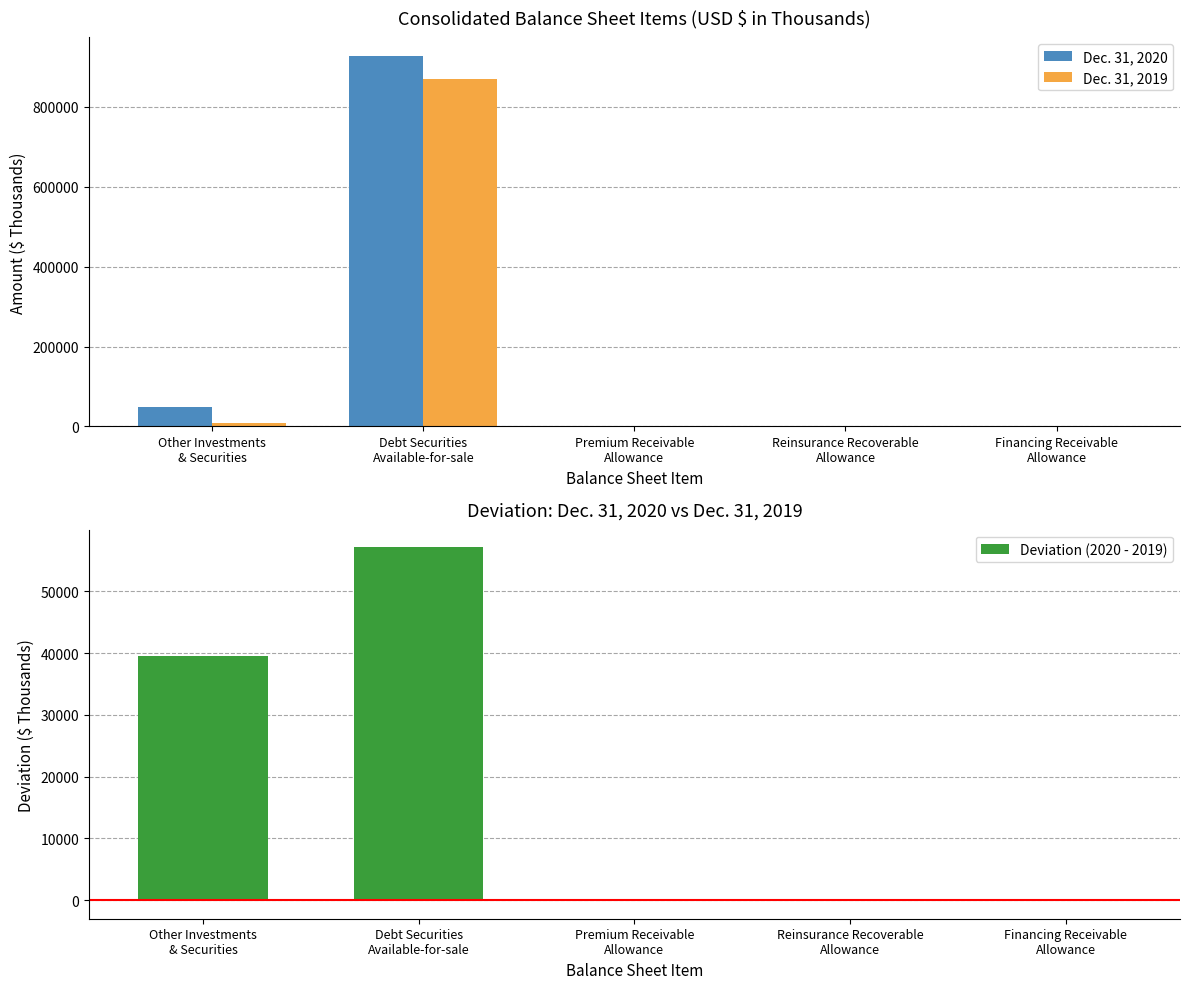

What is the difference between the second highest and second lowest values in the Dec. 31, 2020 series?

47395